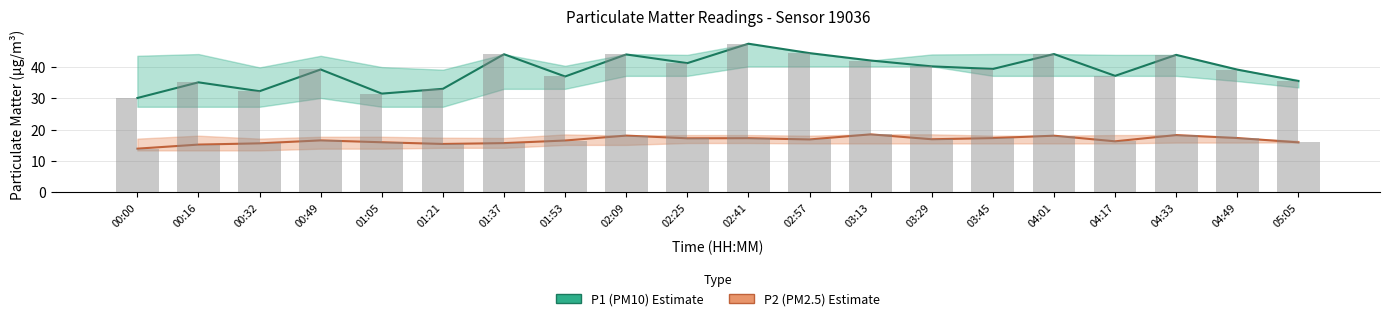

Rank the series by their maximum value, from lowest to highest.

P2 estimate, P1 estimate